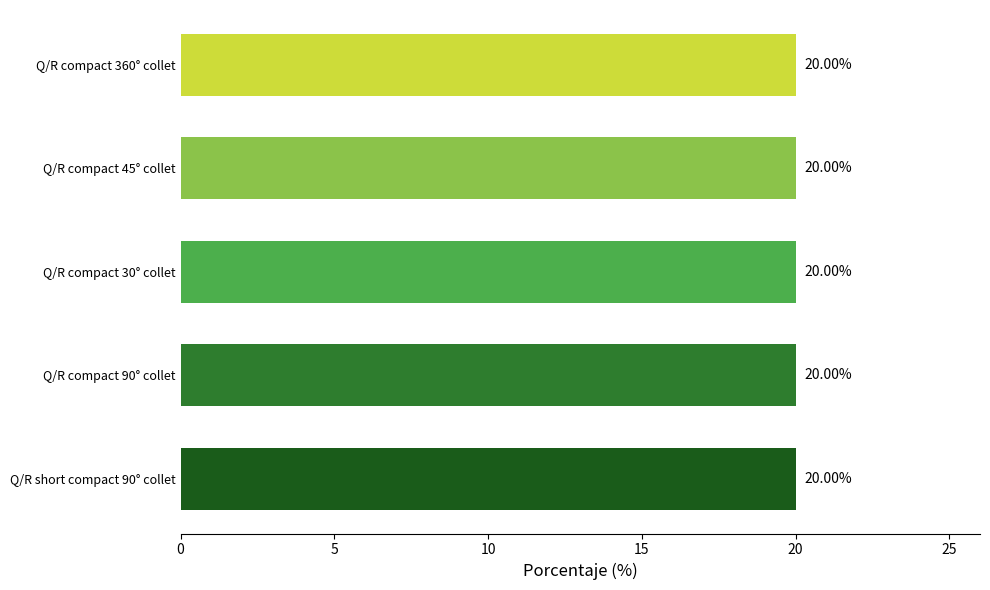

Approximately how many times larger is the value at Q/R compact 30° collet compared to Q/R compact 360° collet?

1.0